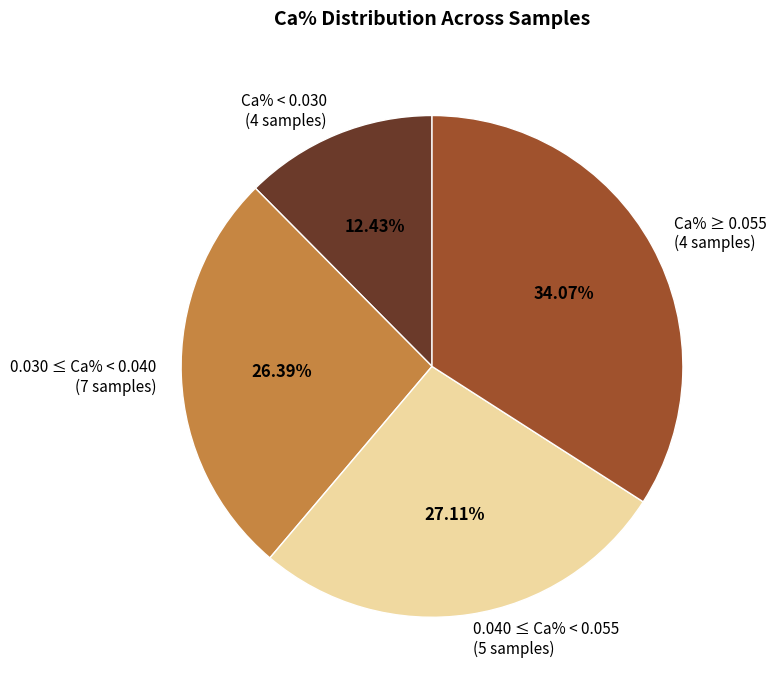

Which category has the smallest portion of the pie?

Ca% < 0.030 (4 samples)